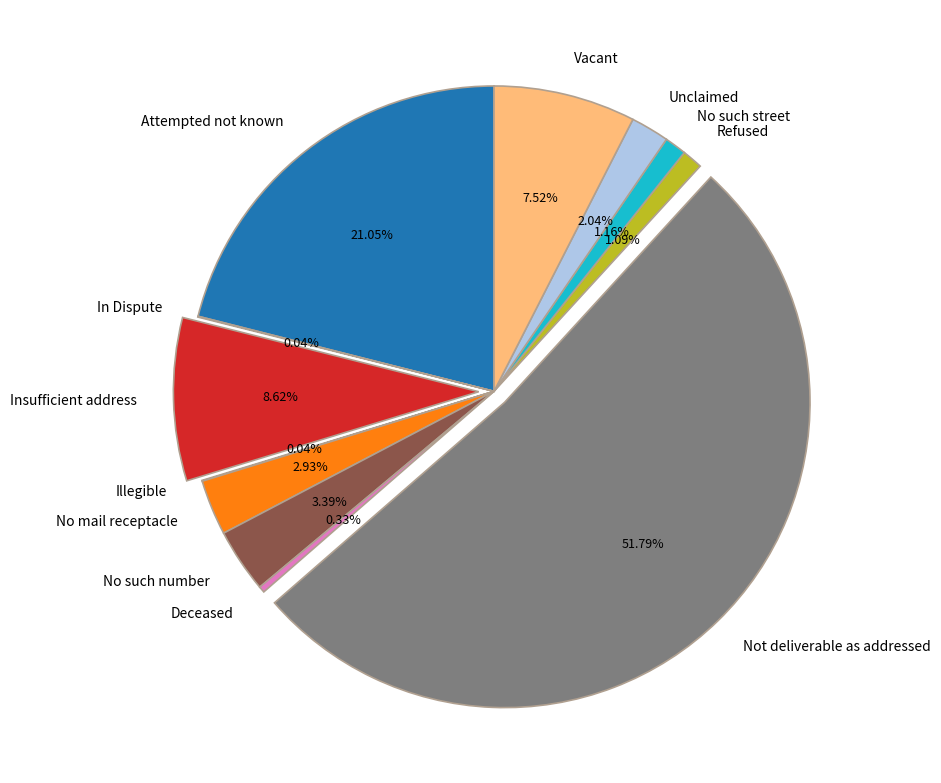

How much of the chart is everything except No mail receptacle?

97.1%